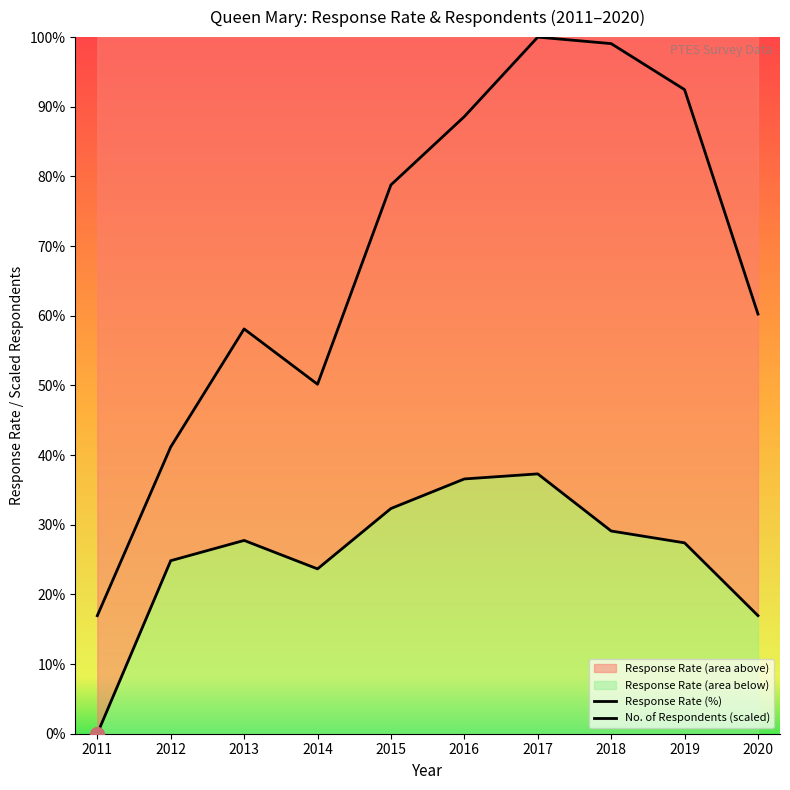

What is the difference between the maximum and minimum values in the No. of Respondents (scaled) series?

83.1